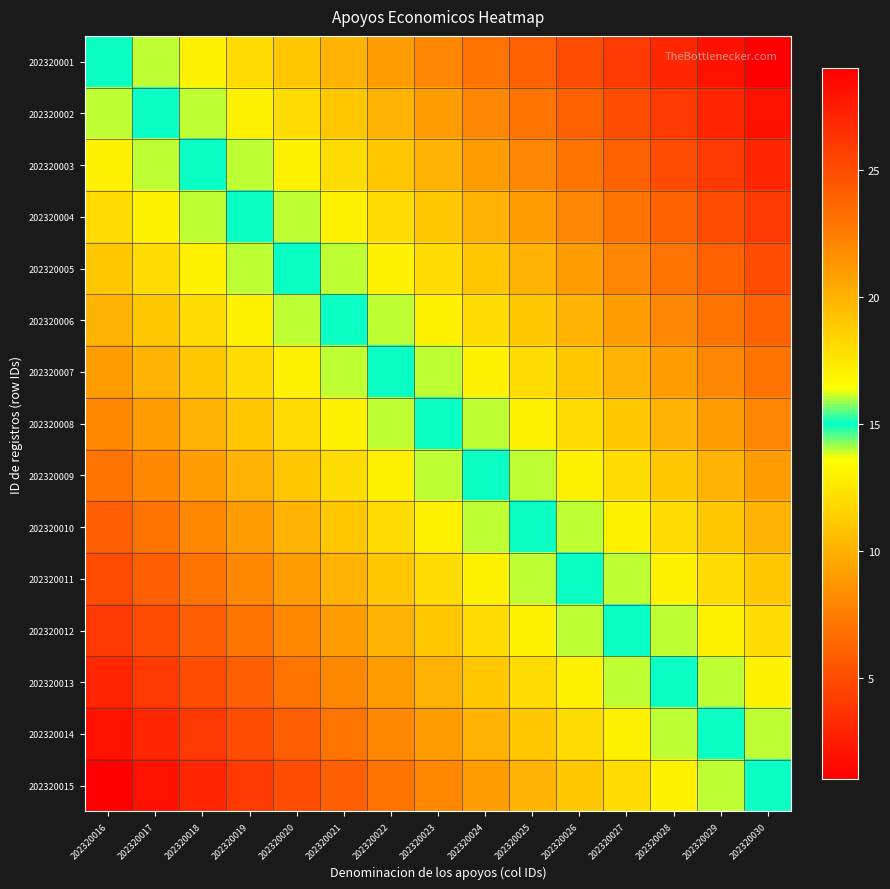

Reading left to right, transcribe all the data shown in this chart.

202320001: 202320016=15	202320017=16	202320018=17	202320019=18	202320020=19	202320021=20	202320022=21	202320023=22	202320024=23	202320025=24	202320026=25	202320027=26	202320028=27	202320029=28	202320030=29
202320002: 202320016=14	202320017=15	202320018=16	202320019=17	202320020=18	202320021=19	202320022=20	202320023=21	202320024=22	202320025=23	202320026=24	202320027=25	202320028=26	202320029=27	202320030=28
202320003: 202320016=13	202320017=14	202320018=15	202320019=16	202320020=17	202320021=18	202320022=19	202320023=20	202320024=21	202320025=22	202320026=23	202320027=24	202320028=25	202320029=26	202320030=27
202320004: 202320016=12	202320017=13	202320018=14	202320019=15	202320020=16	202320021=17	202320022=18	202320023=19	202320024=20	202320025=21	202320026=22	202320027=23	202320028=24	202320029=25	202320030=26
202320005: 202320016=11	202320017=12	202320018=13	202320019=14	202320020=15	202320021=16	202320022=17	202320023=18	202320024=19	202320025=20	202320026=21	202320027=22	202320028=23	202320029=24	202320030=25
202320006: 202320016=10	202320017=11	202320018=12	202320019=13	202320020=14	202320021=15	202320022=16	202320023=17	202320024=18	202320025=19	202320026=20	202320027=21	202320028=22	202320029=23	202320030=24
202320007: 202320016=9	202320017=10	202320018=11	202320019=12	202320020=13	202320021=14	202320022=15	202320023=16	202320024=17	202320025=18	202320026=19	202320027=20	202320028=21	202320029=22	202320030=23
202320008: 202320016=8	202320017=9	202320018=10	202320019=11	202320020=12	202320021=13	202320022=14	202320023=15	202320024=16	202320025=17	202320026=18	202320027=19	202320028=20	202320029=21	202320030=22
202320009: 202320016=7	202320017=8	202320018=9	202320019=10	202320020=11	202320021=12	202320022=13	202320023=14	202320024=15	202320025=16	202320026=17	202320027=18	202320028=19	202320029=20	202320030=21
202320010: 202320016=6	202320017=7	202320018=8	202320019=9	202320020=10	202320021=11	202320022=12	202320023=13	202320024=14	202320025=15	202320026=16	202320027=17	202320028=18	202320029=19	202320030=20
202320011: 202320016=5	202320017=6	202320018=7	202320019=8	202320020=9	202320021=10	202320022=11	202320023=12	202320024=13	202320025=14	202320026=15	202320027=16	202320028=17	202320029=18	202320030=19
202320012: 202320016=4	202320017=5	202320018=6	202320019=7	202320020=8	202320021=9	202320022=10	202320023=11	202320024=12	202320025=13	202320026=14	202320027=15	202320028=16	202320029=17	202320030=18
202320013: 202320016=3	202320017=4	202320018=5	202320019=6	202320020=7	202320021=8	202320022=9	202320023=10	202320024=11	202320025=12	202320026=13	202320027=14	202320028=15	202320029=16	202320030=17
202320014: 202320016=2	202320017=3	202320018=4	202320019=5	202320020=6	202320021=7	202320022=8	202320023=9	202320024=10	202320025=11	202320026=12	202320027=13	202320028=14	202320029=15	202320030=16
202320015: 202320016=1	202320017=2	202320018=3	202320019=4	202320020=5	202320021=6	202320022=7	202320023=8	202320024=9	202320025=10	202320026=11	202320027=12	202320028=13	202320029=14	202320030=15